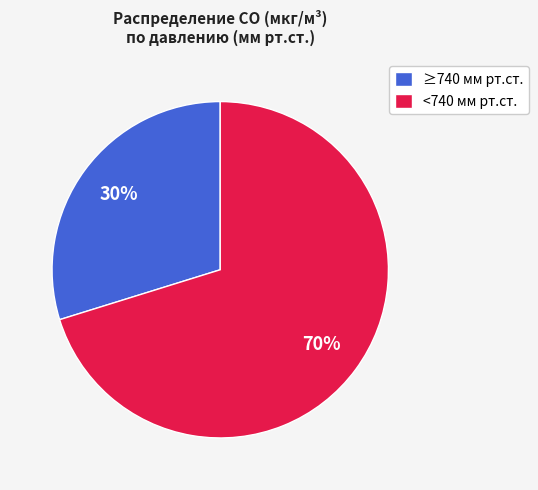

Which slice represents more than half of the pie?

<740 мм рт.ст.